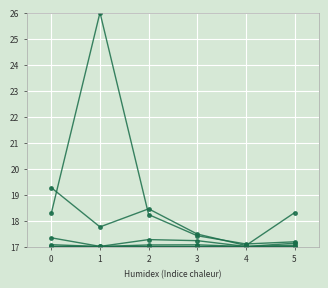

Reading left to right, list all the values displayed in this chart.

Encours des dettes: 19.3	17.8	18.5	17.5	17.0	18.3
Nombre de dossiers: 17.1	17.0	17.1	17.1	17.0	17.1
Nombre de dettes: 17.3	17.0	17.3	17.2	17.0	17.1
Part endettement global: 17.0	17.0	17.0	17.0	17.0	17.0
Part dossiers concernés: 17.0	17.0	17.0	17.0	17.0	17.0
Endettement médian: 18.3	26.0	18.2	17.4	17.1	17.2